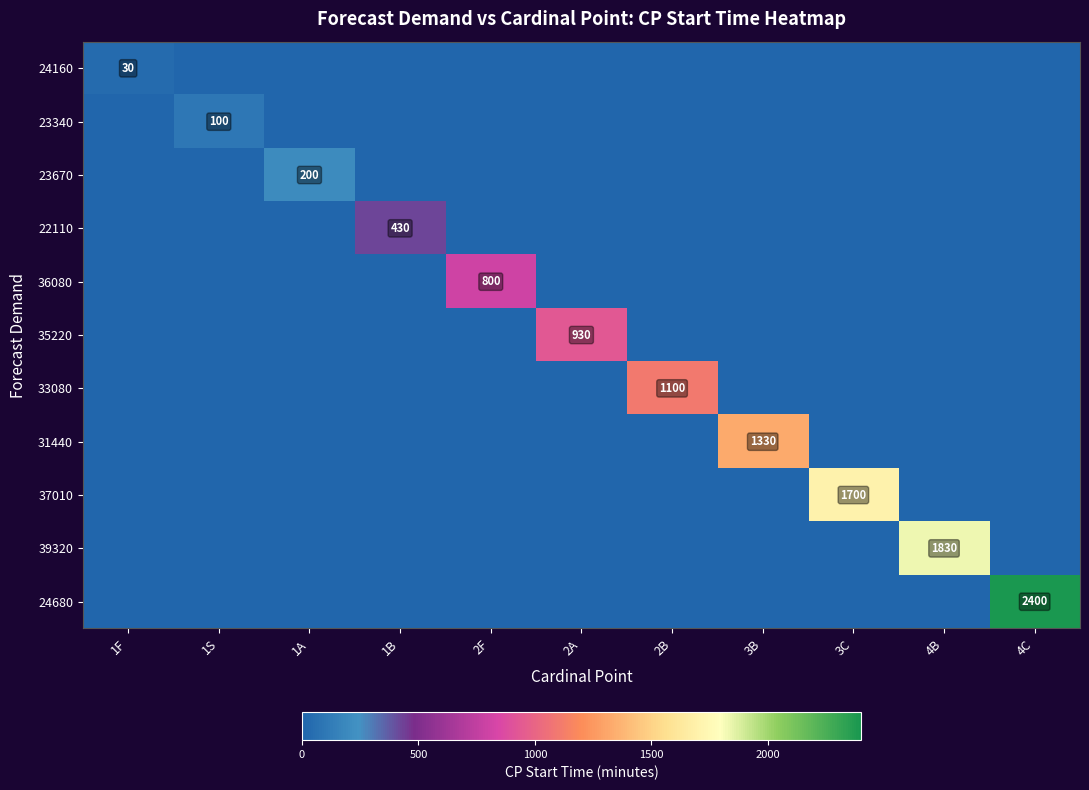

At which label is 36080 closest to 399?

1F